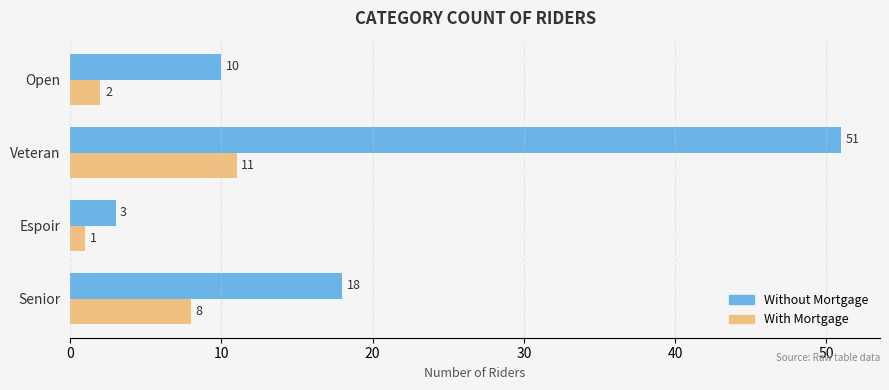

The value of Without Mortgage at Veteran is 51. True or false?

True